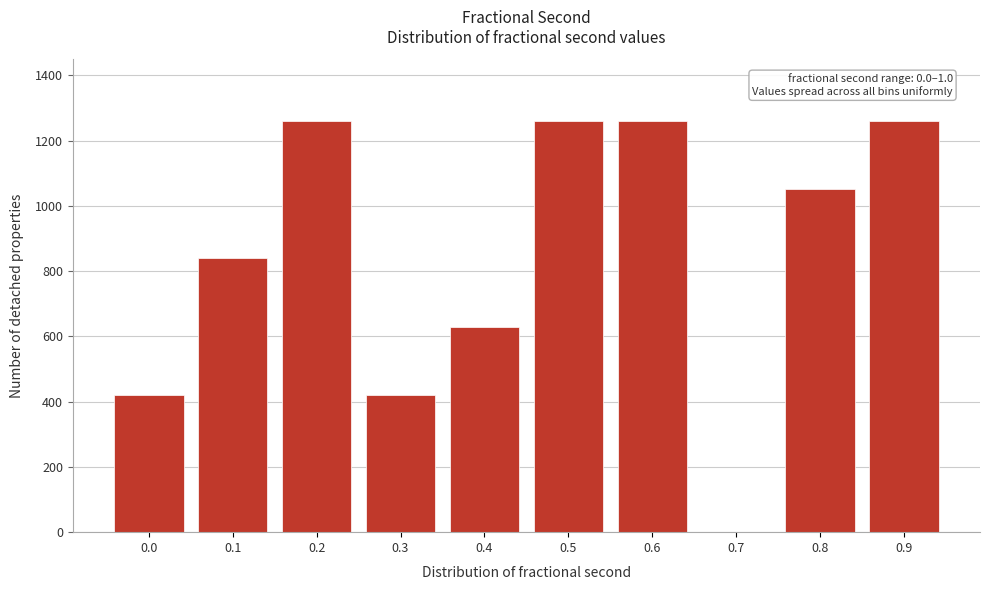

Reading left to right, list all the values displayed in this chart.

0.0=420	0.1=840	0.2=1260	0.3=420	0.4=630	0.5=1260	0.6=1260	0.7=0	0.8=1050	0.9=1260